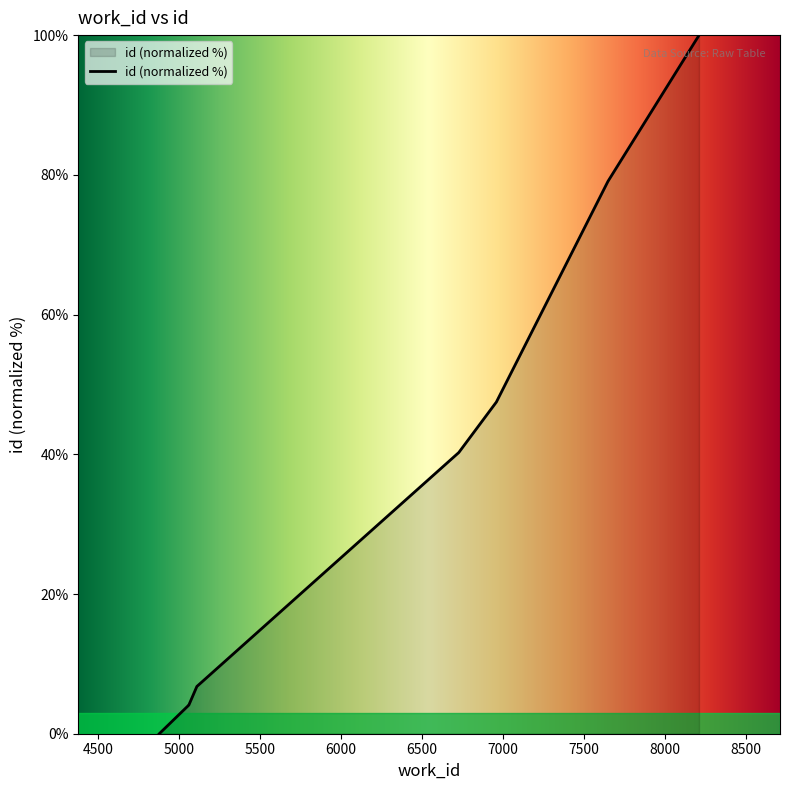

What is the sum of the values at 5059 and 8210?

104.0